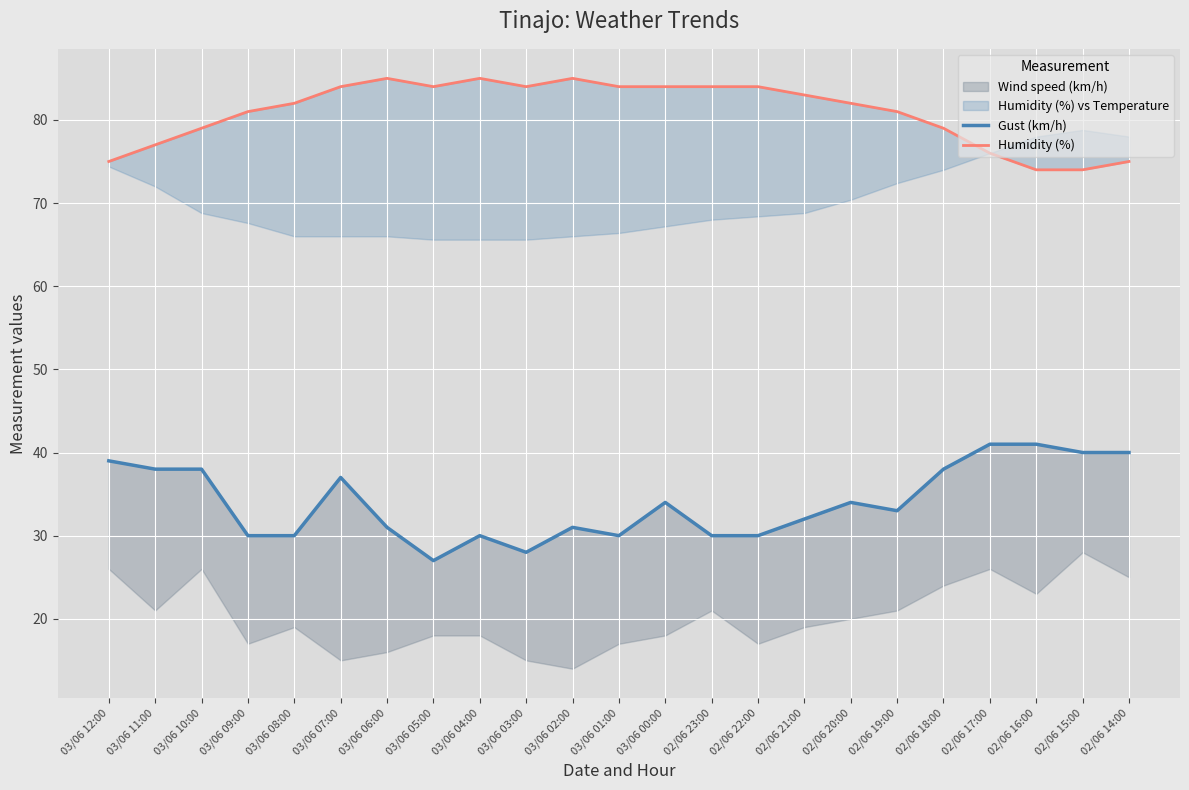

True or false: Humidity (%) and Gust (km/h) cross at least once.

False